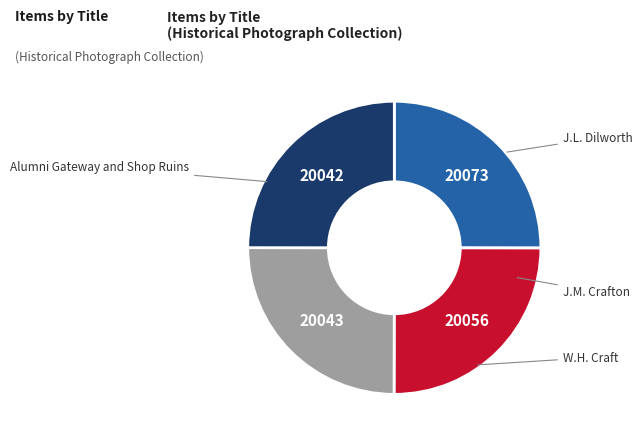

Does any single category account for the majority?

No